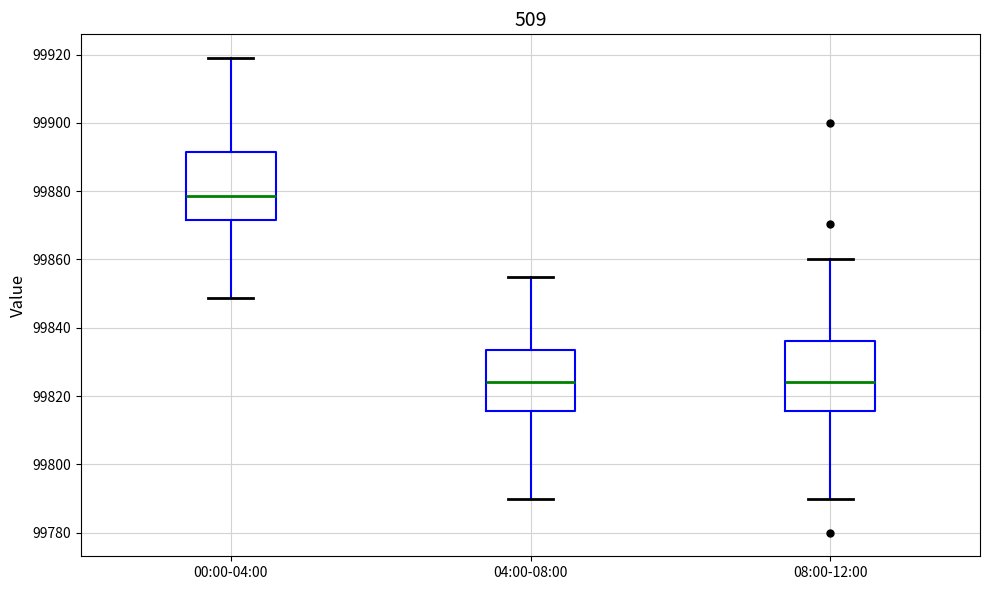

Where does the lower whisker of the box for 08:00-12:00 end on the y-axis? The values are not printed on the chart, so give them approximately, as read against the axis.

99790